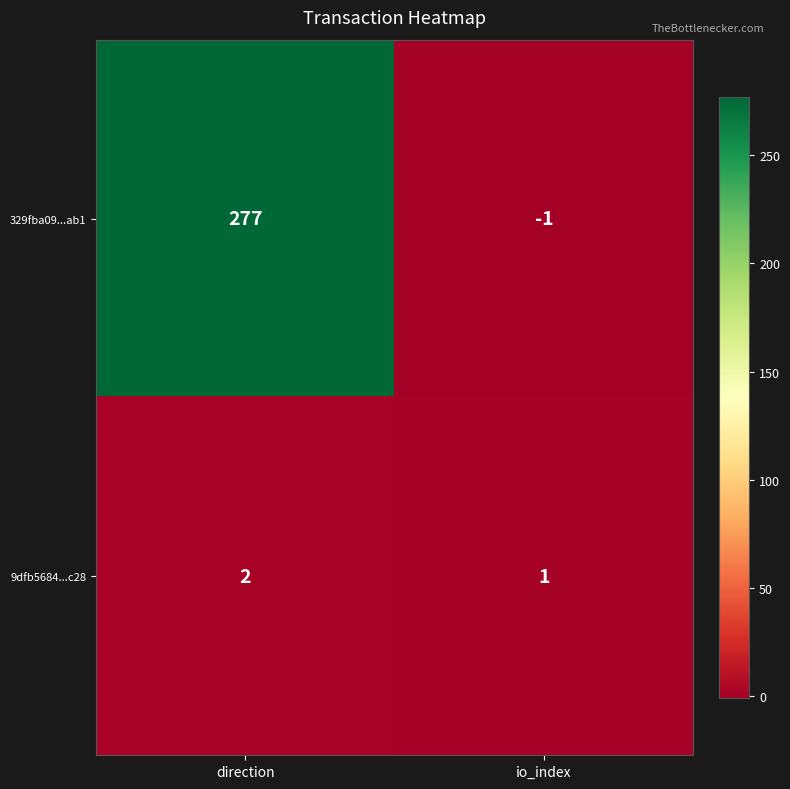

Which category has the lowest value in the 329fba09...ab1 series?

io_index